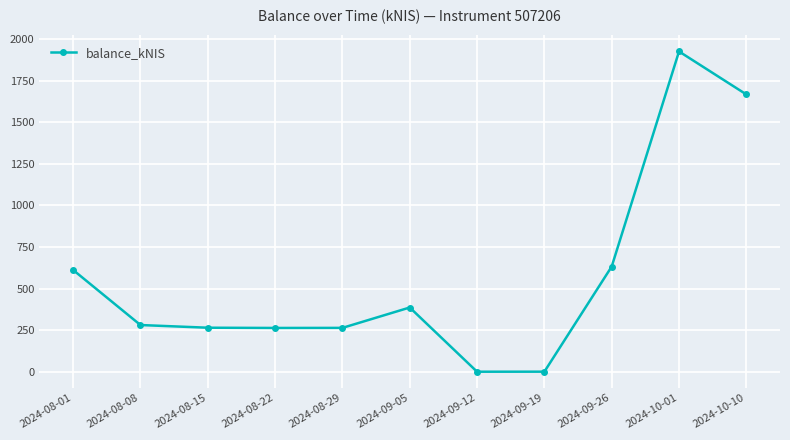

How many lines are shown in the chart?

1